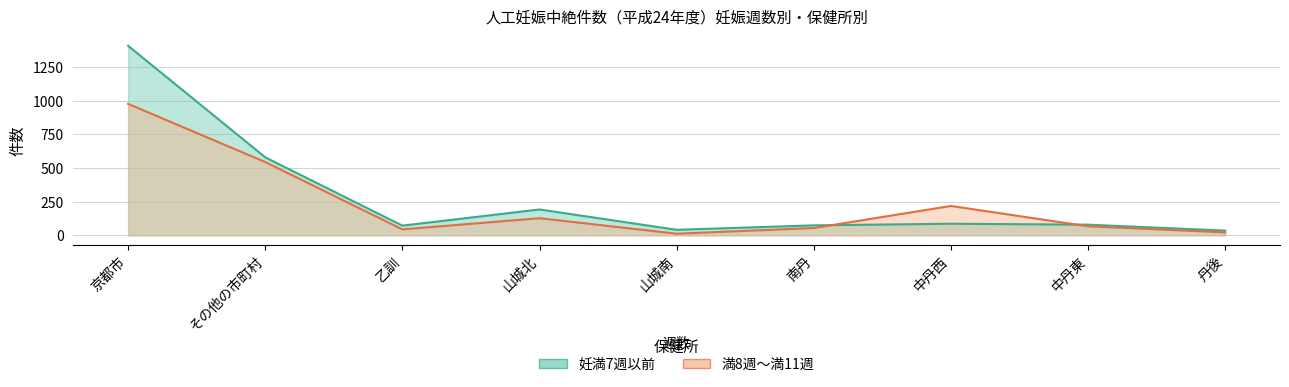

What value does the 満8週～満11週 series have at 南丹, to the nearest 100?

100